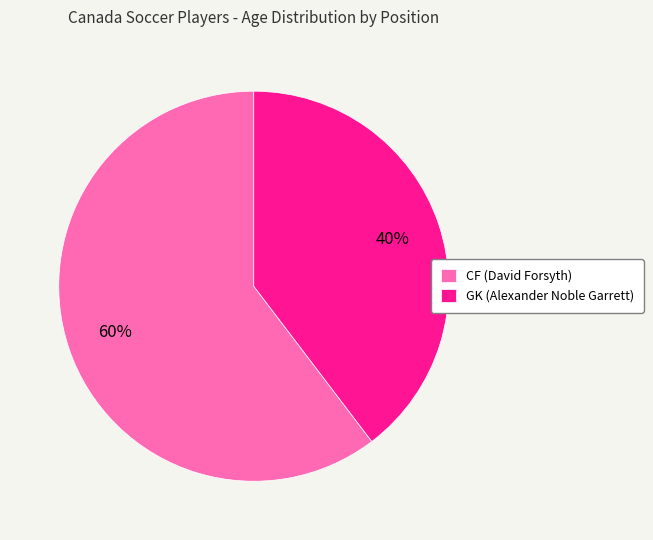

Which slice is the smallest?

GK (Alexander Noble Garrett)